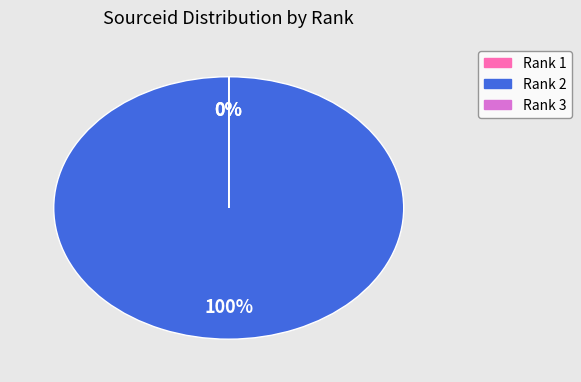

To the nearest percent, what percentage of the pie is Rank 2?

100%